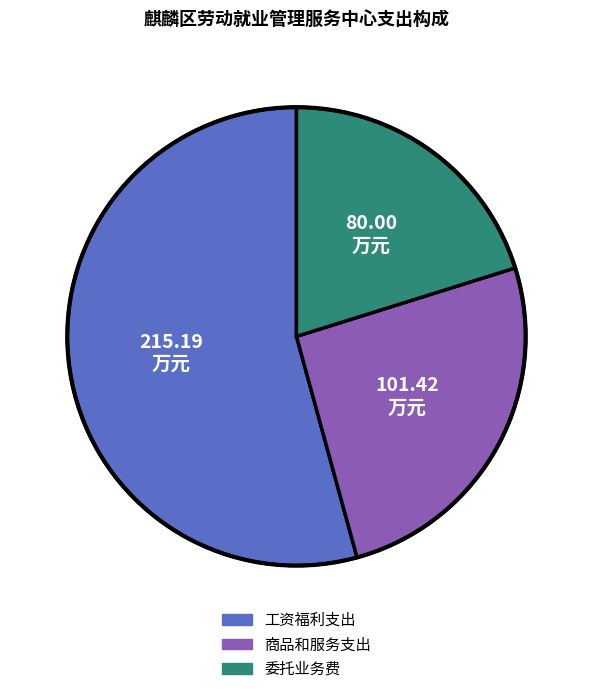

Is the sum of 工资福利支出 and 委托业务费 greater than half?

Yes